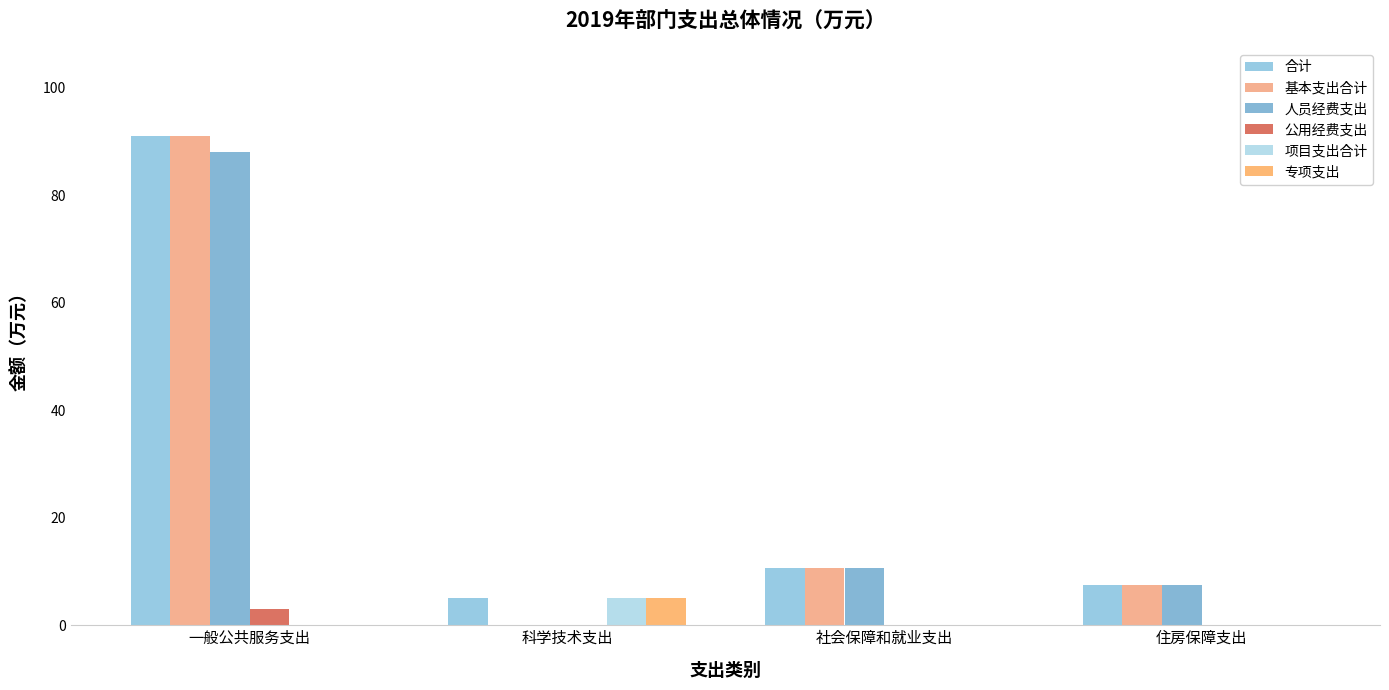

At which label does 专项支出 reach its peak?

科学技术支出